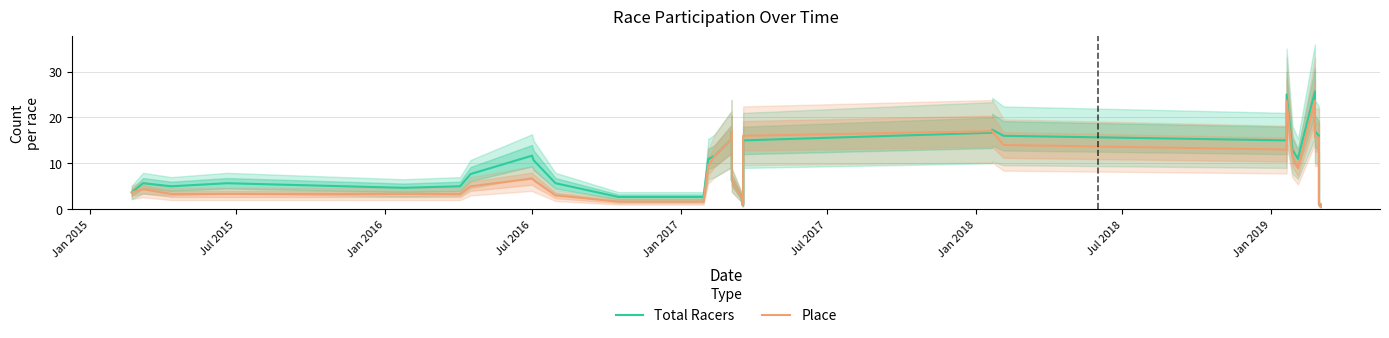

Which series has the largest range (max minus min)?

Total Racers